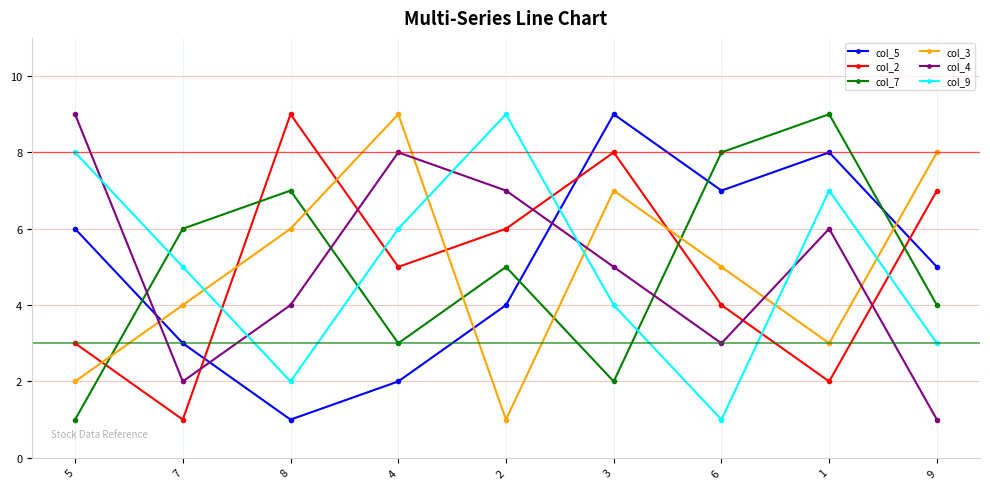

What value does the col_9 series have at 8?

2